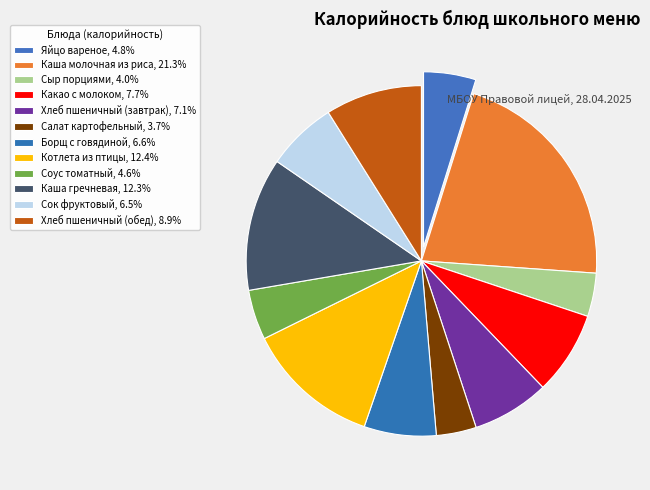

How many slices are in this pie chart?

12